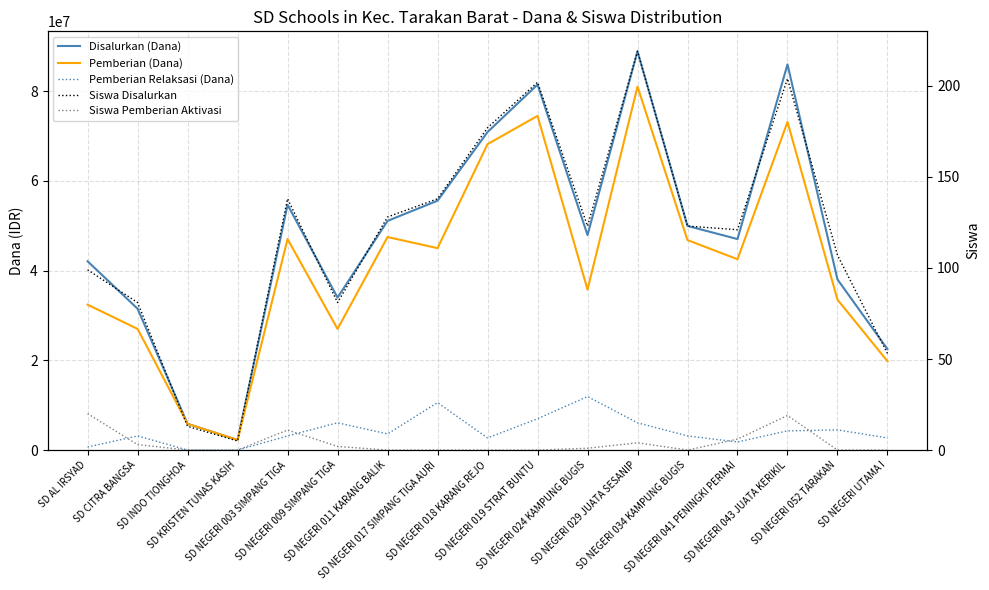

True or false: Siswa Pemberian Aktivasi and Disalurkan (Dana) cross at least once.

False